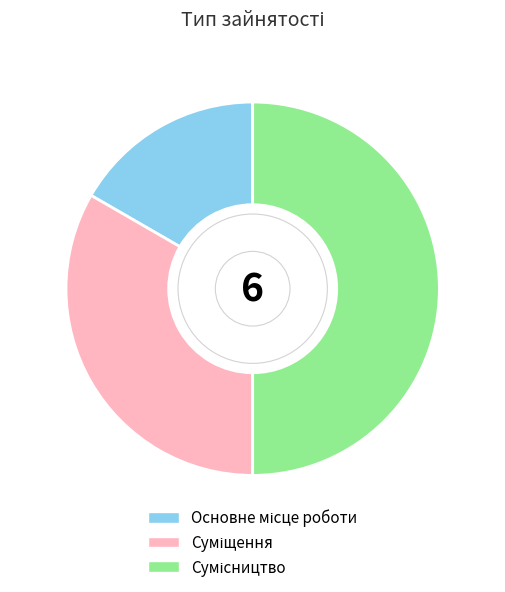

Does Основне місце роботи represent more than half of the total?

No